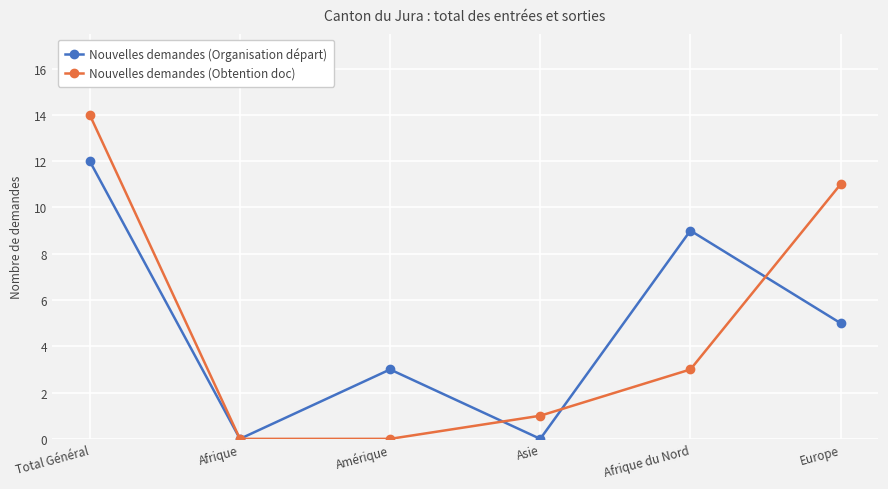

What is the approximate value of Nouvelles demandes (Obtention doc) at Europe, to the nearest 5?

10